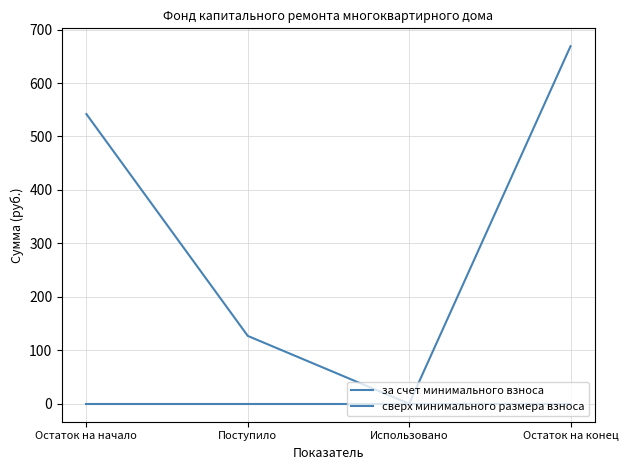

How many lines are shown in the chart?

2